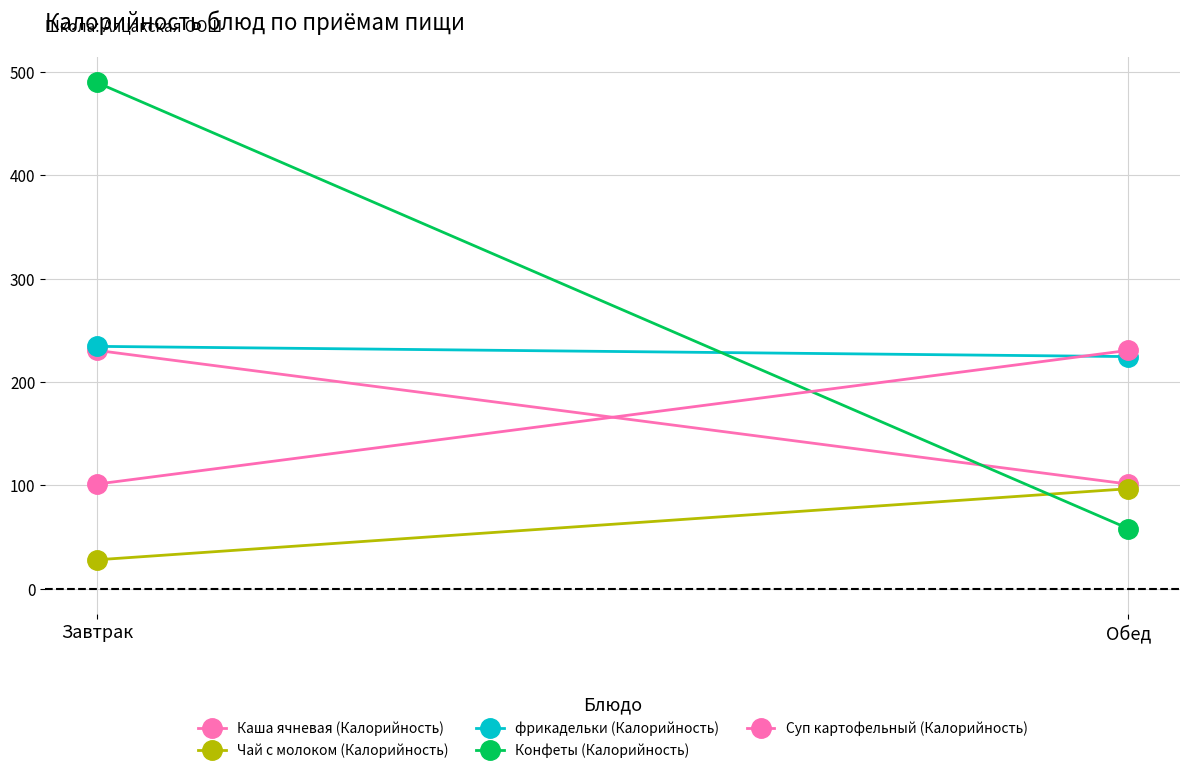

List the series in order of their peak value, highest first.

Конфеты (Калорийность), фрикадельки (Калорийность), Каша ячневая (Калорийность), Суп картофельный (Калорийность), Чай с молоком (Калорийность)